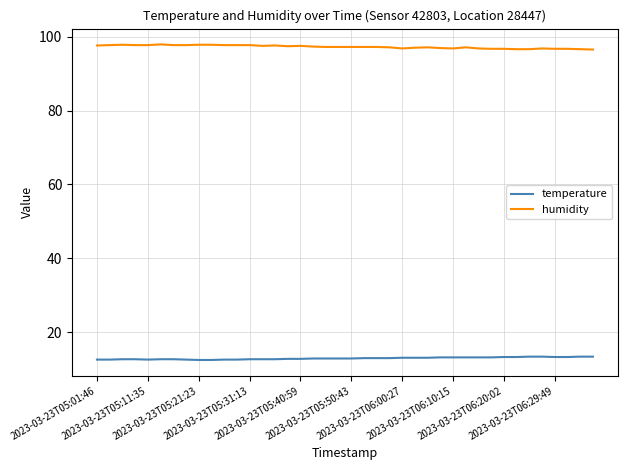

What is the highest value of the humidity series?

97.9